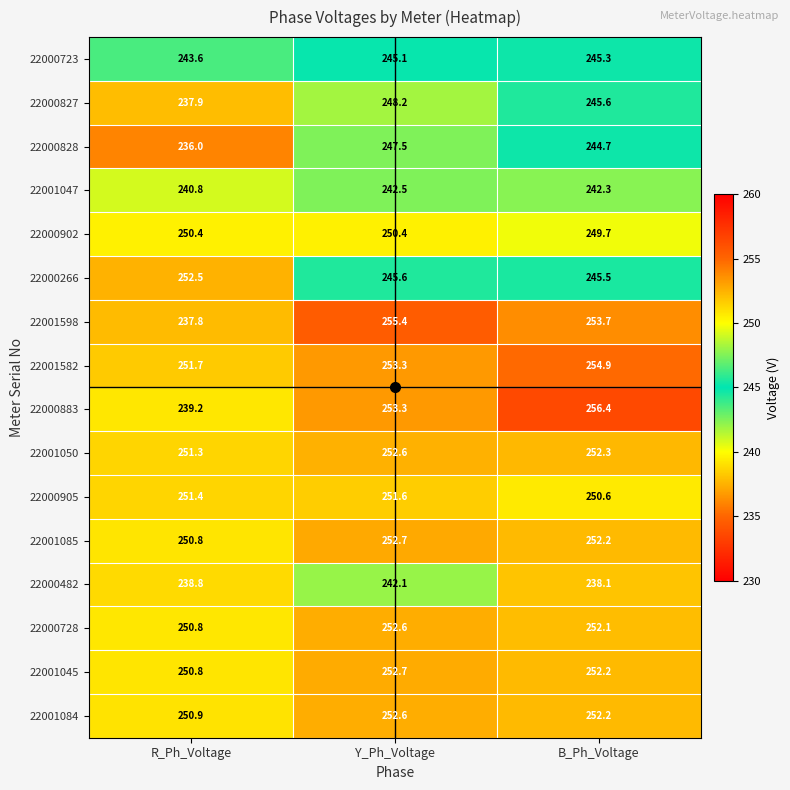

What is the sum of the 22000266 values at B_Ph_Voltage and R_Ph_Voltage?

498.0